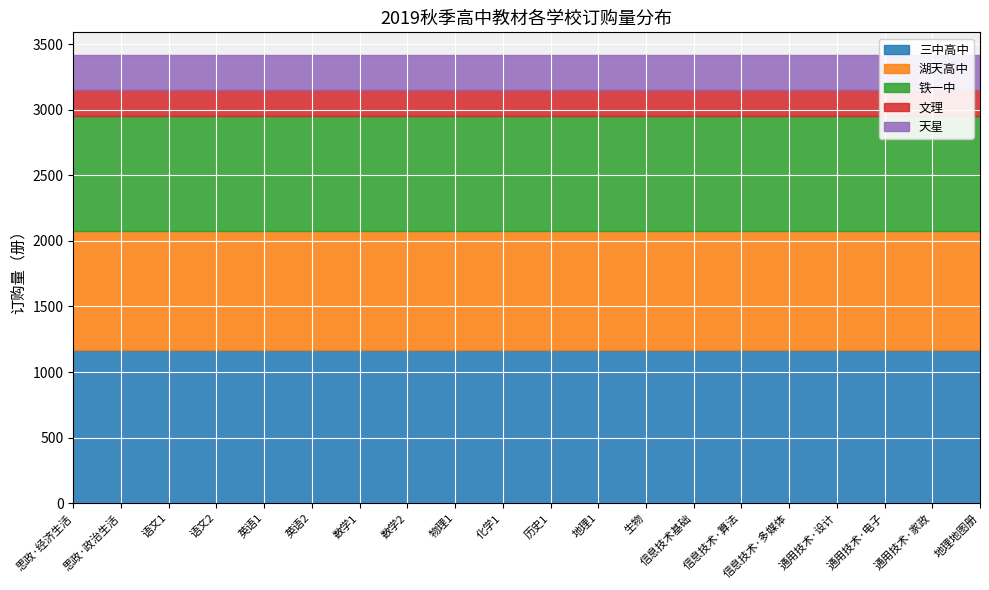

True or false: 三中高中 and 铁一中 cross at least once.

False